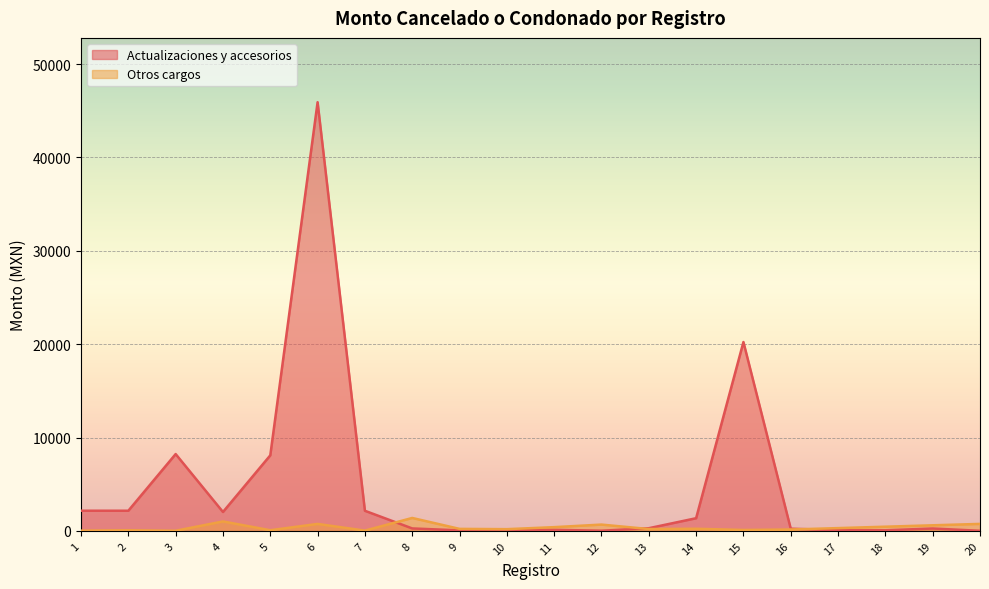

Reading left to right, what are all the values shown in this chart?

Actualizaciones y accesorios: 2161.0	2160.0	8228.9	2025.8	8092.5	45910.9	2154.6	264.0	57.0	111.0	114.0	20.0	288.0	1359.0	20226.0	235.0	80.0	66.0	257.0	10.0
Otros cargos: 26.0	68.0	16.0	1013.0	72.0	748.0	32.0	1386.0	216.0	186.0	402.0	676.0	200.0	229.0	100.0	150.0	300.0	450.0	600.0	750.0